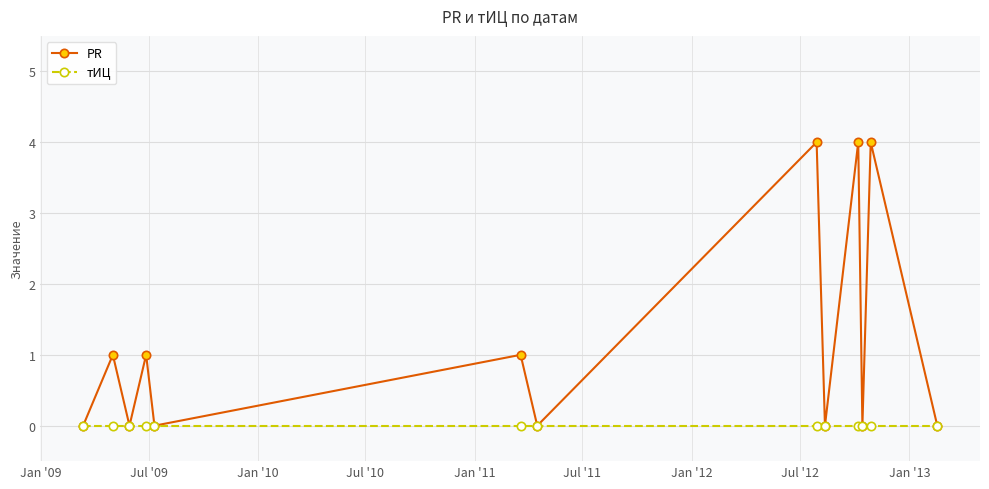

Which series has the largest total across all categories?

PR